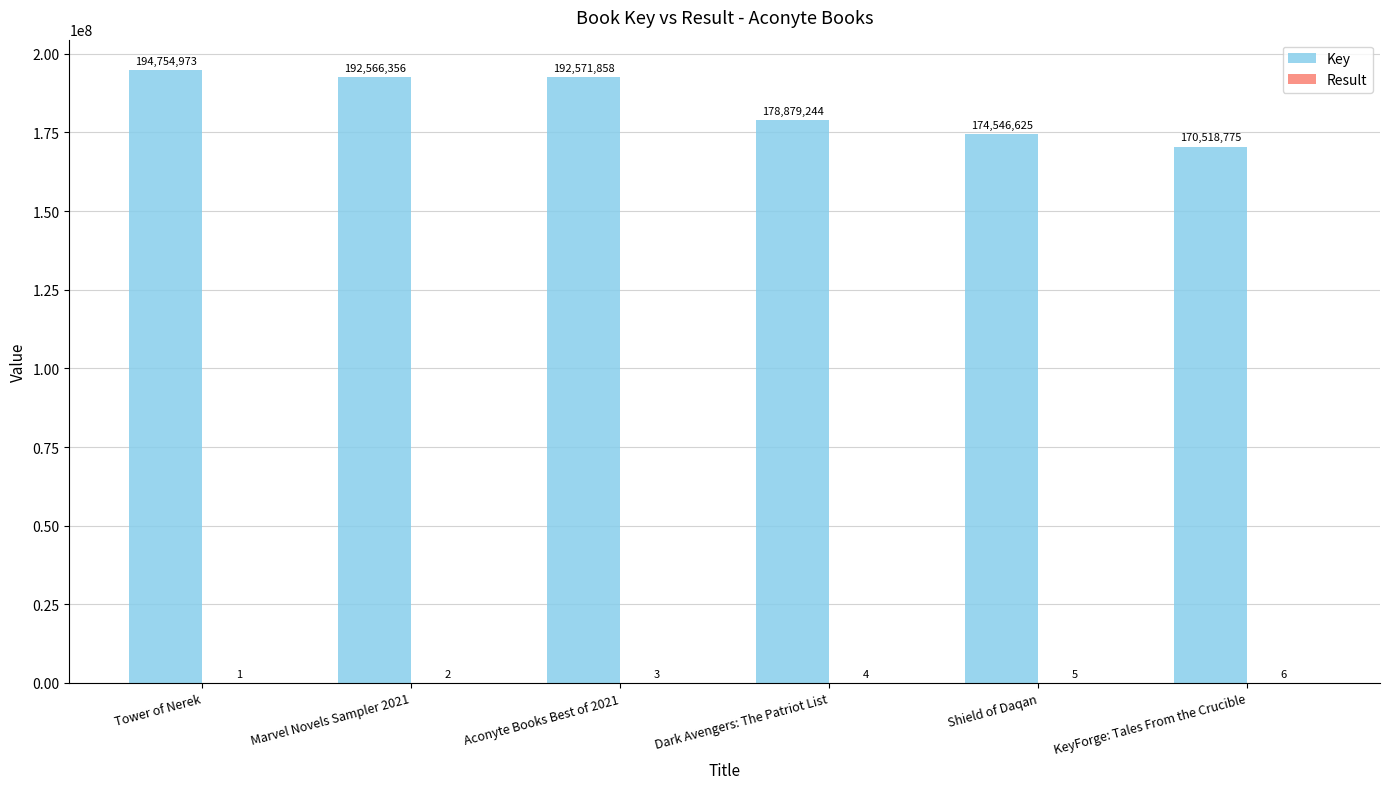

True or false: Key has a value of 170518775 at KeyForge: Tales From the Crucible.

True